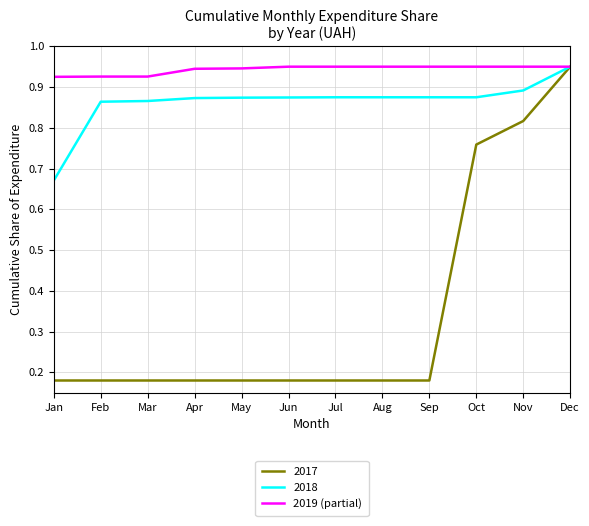

Between Jan and Dec, which series saw the biggest shift?

2017